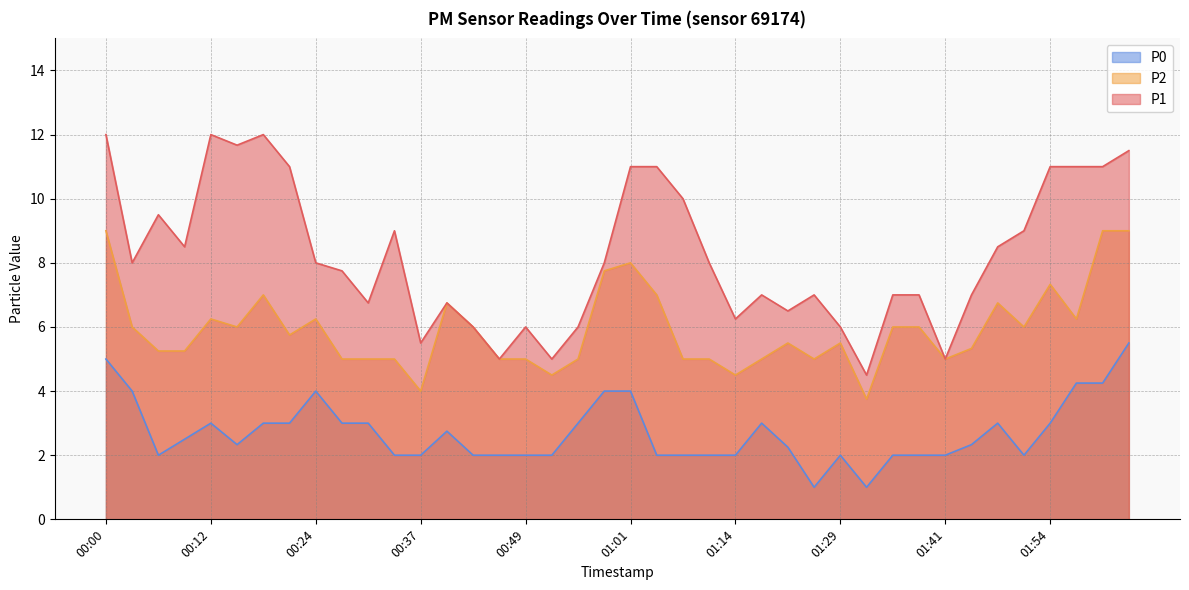

The P0 series shows 2.0 at 00:34. True or false?

True